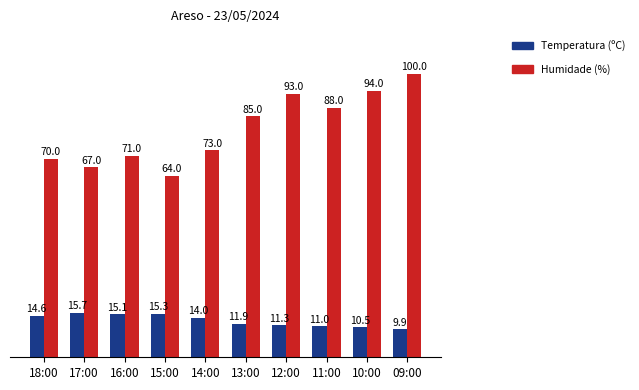

What is the spread (max minus min) of values at 18:00?

55.4